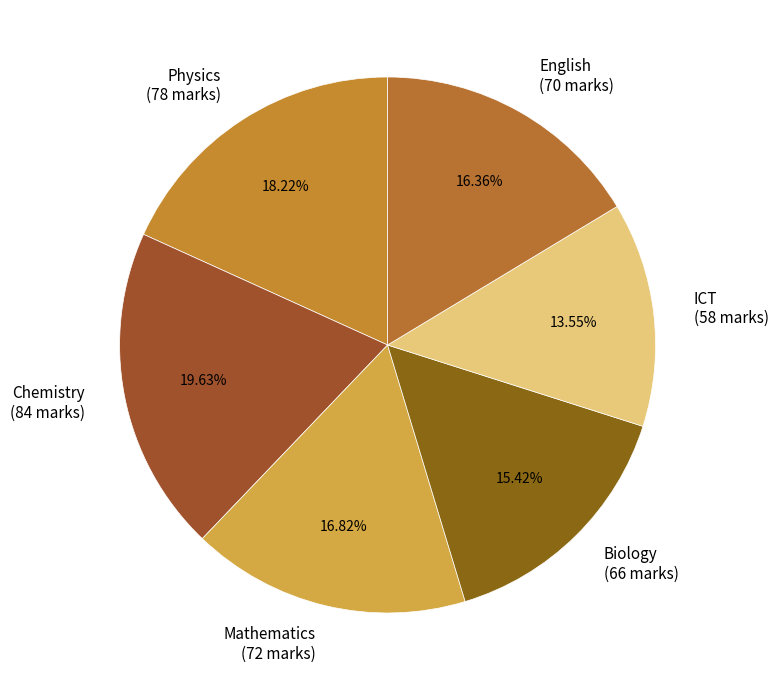

Between Biology and ICT, which is larger?

Biology